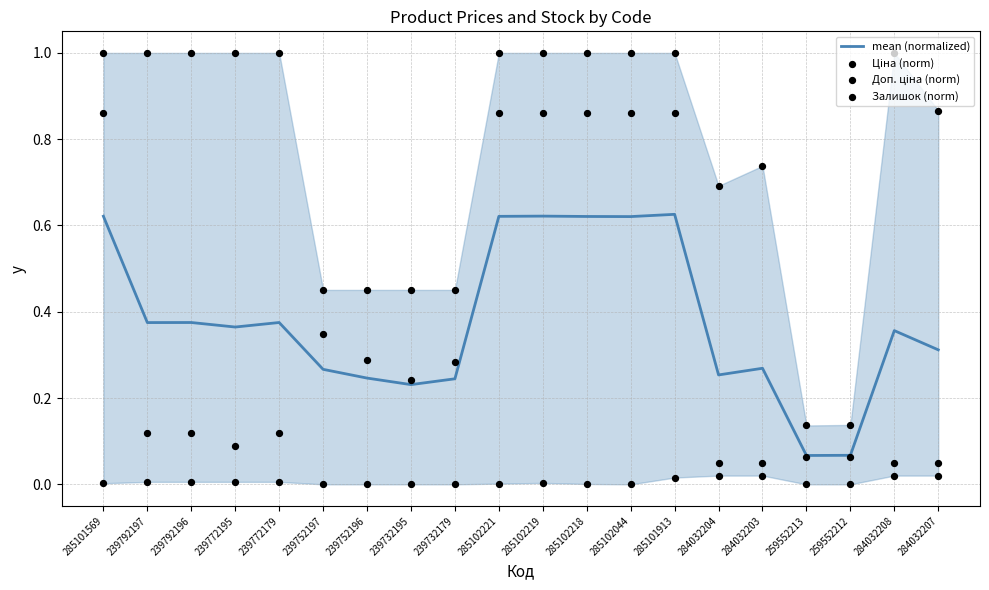

At how many categories does at least one series exceed 0?

20